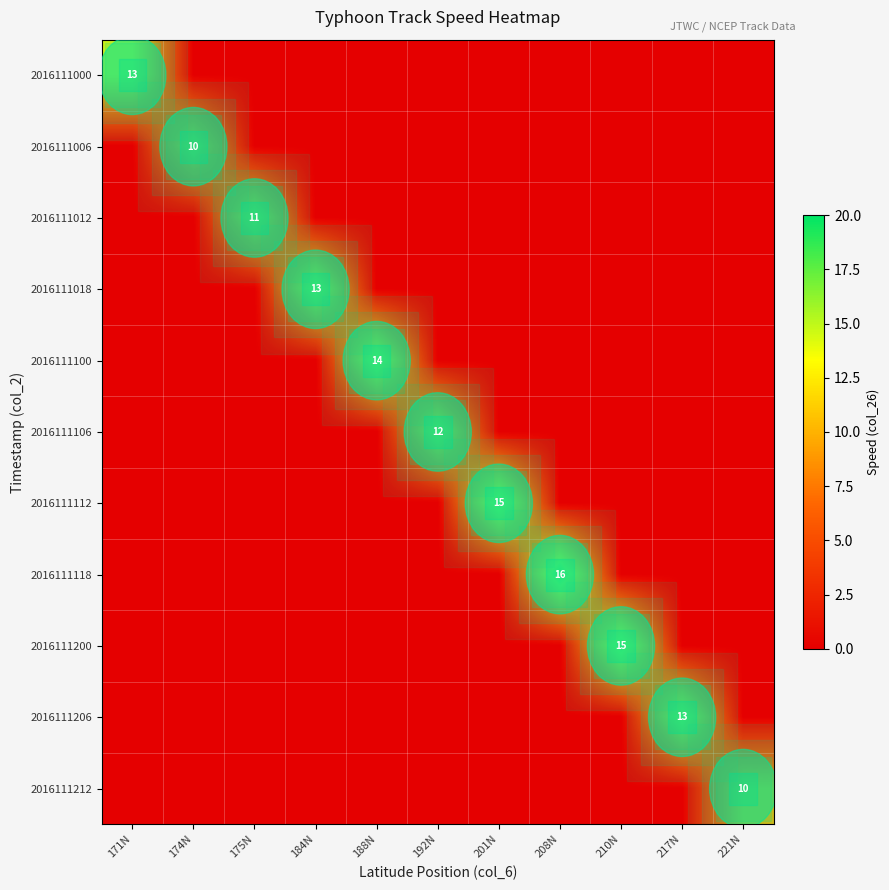

The value of 2016111212 at 210N is 0. True or false?

True